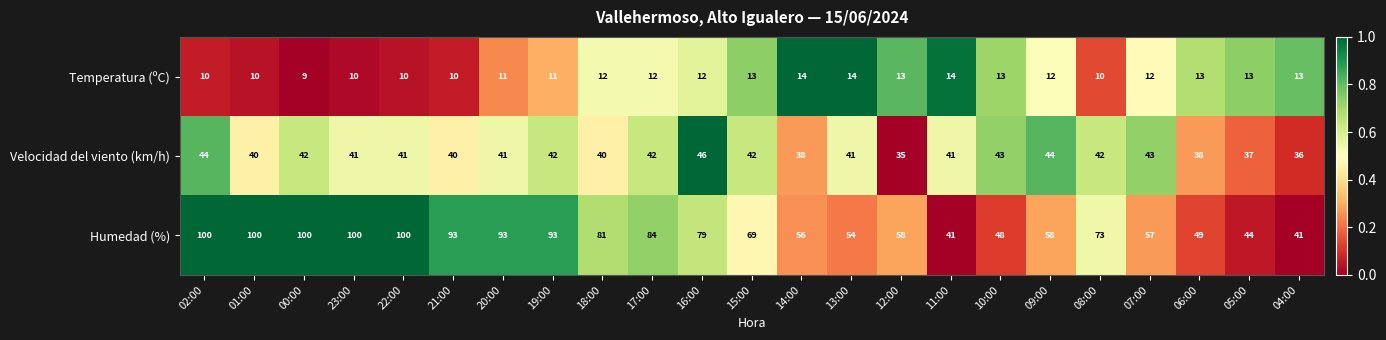

Count the number of data series in this chart.

3